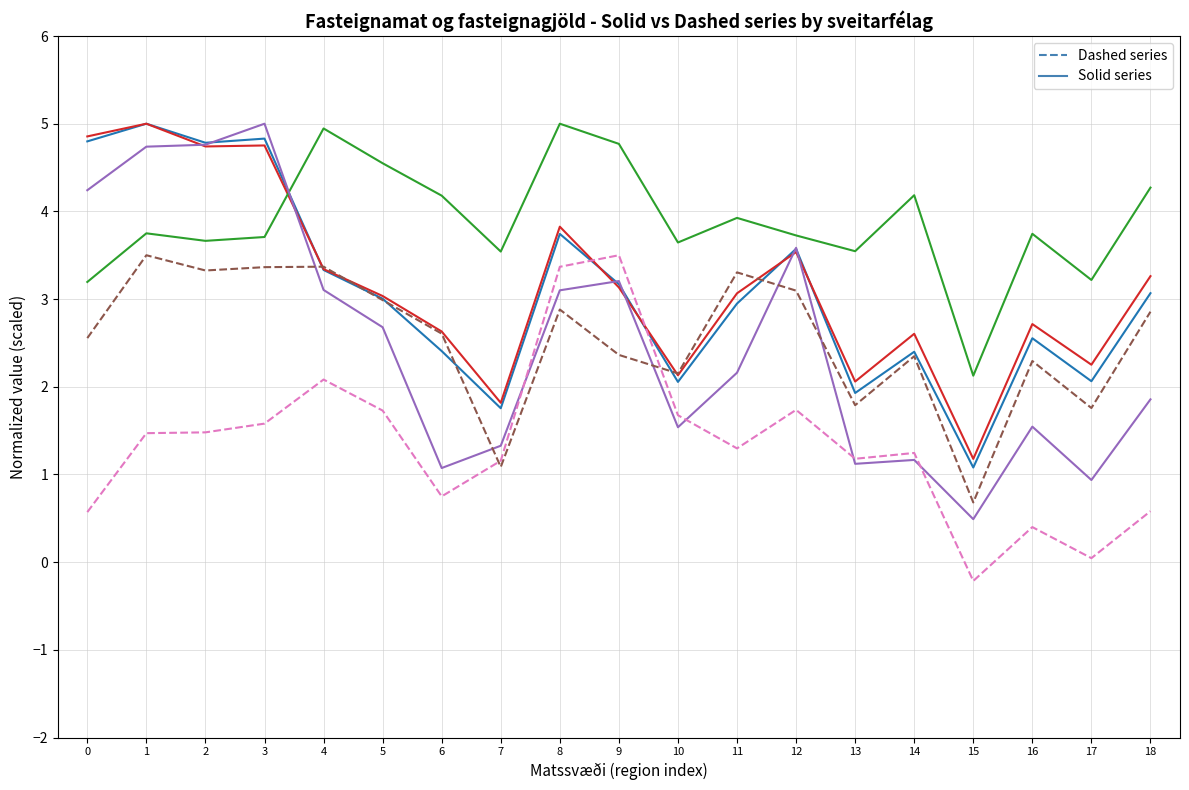

What is the total value across all series at 18?

15.9